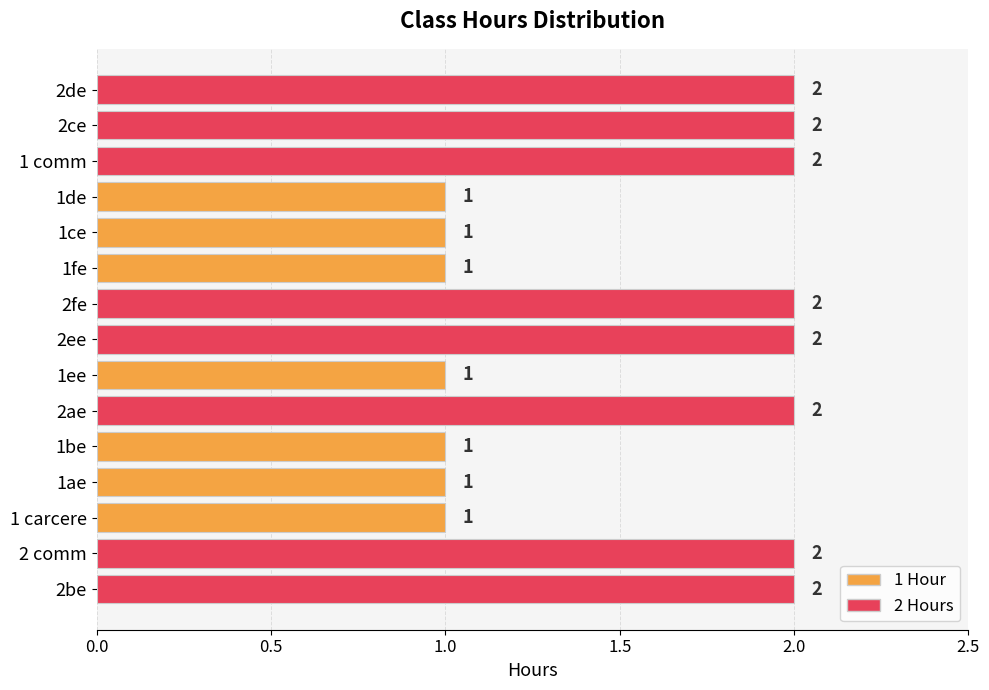

Is it true that the value at 2fe is 2?

True